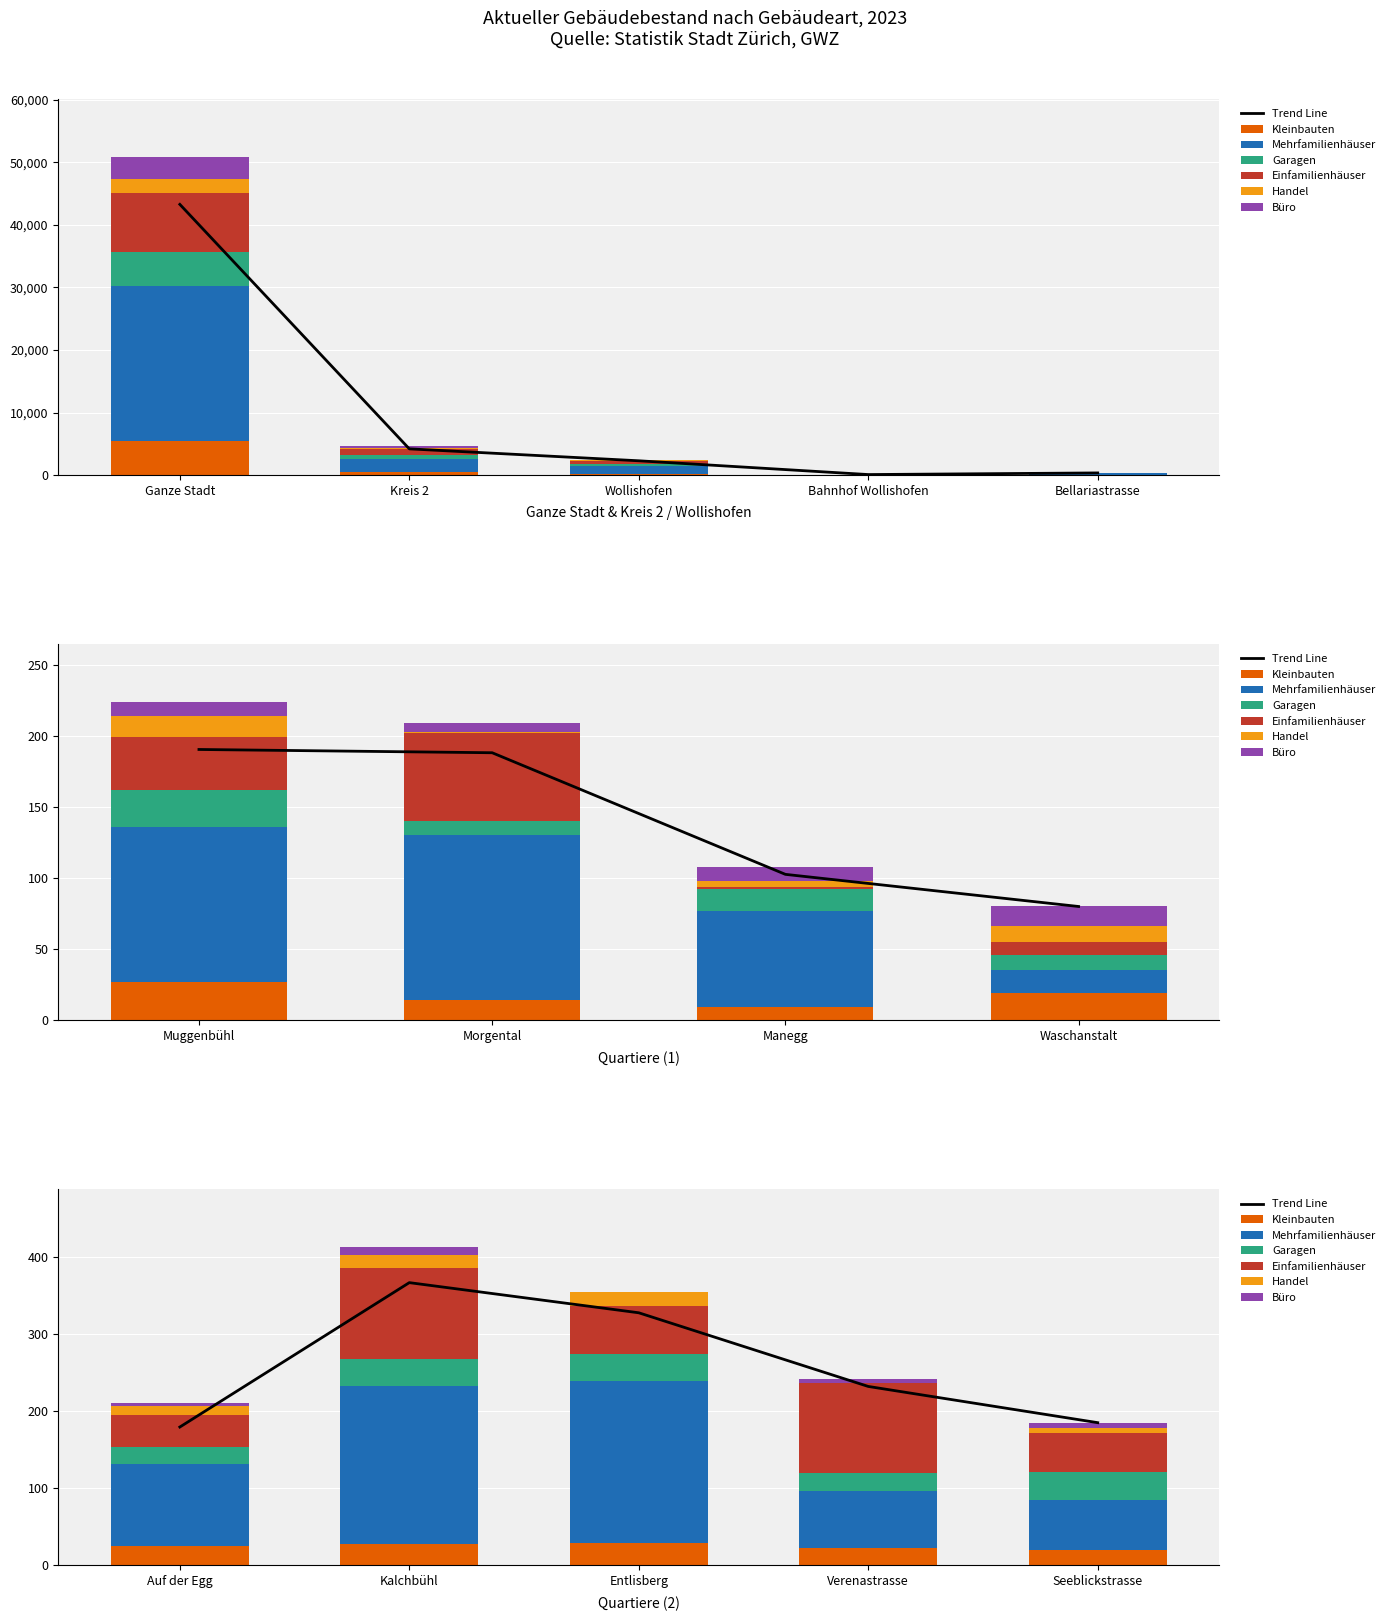

Is the value of Handel at Bellariastrasse greater than the value of Kleinbauten at Bellariastrasse?

No